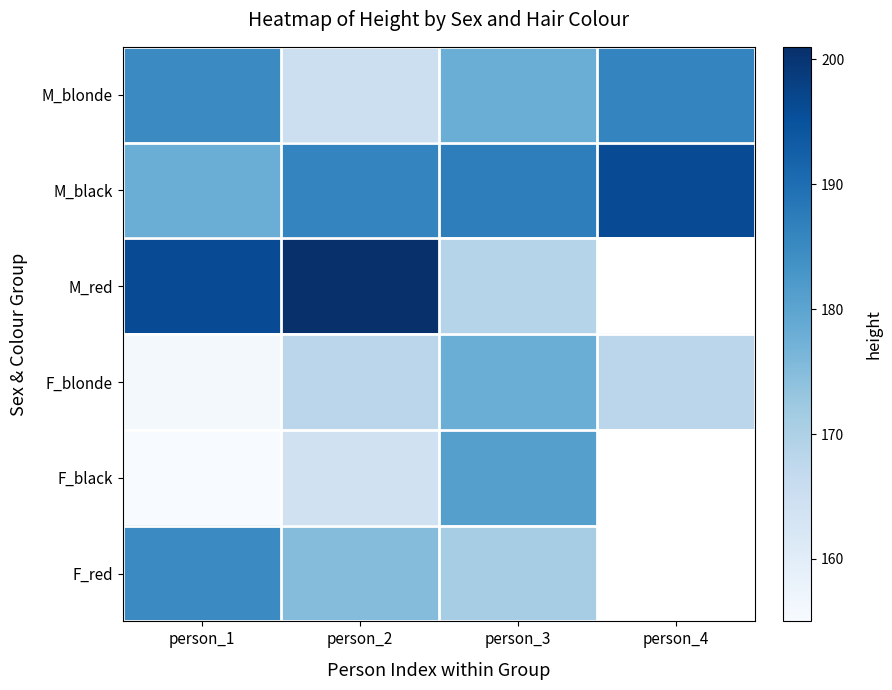

The value of M_black at person_3 is 306.5. True or false?

False